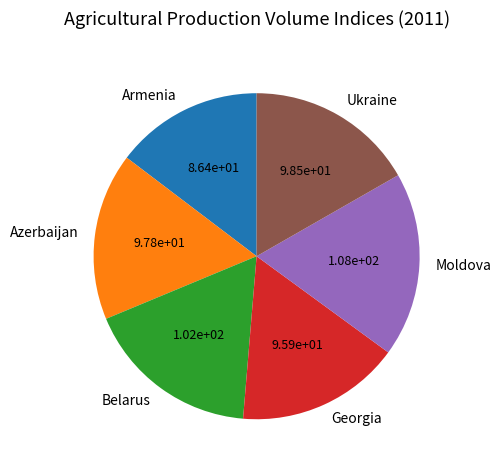

How many segments does this pie chart have?

6